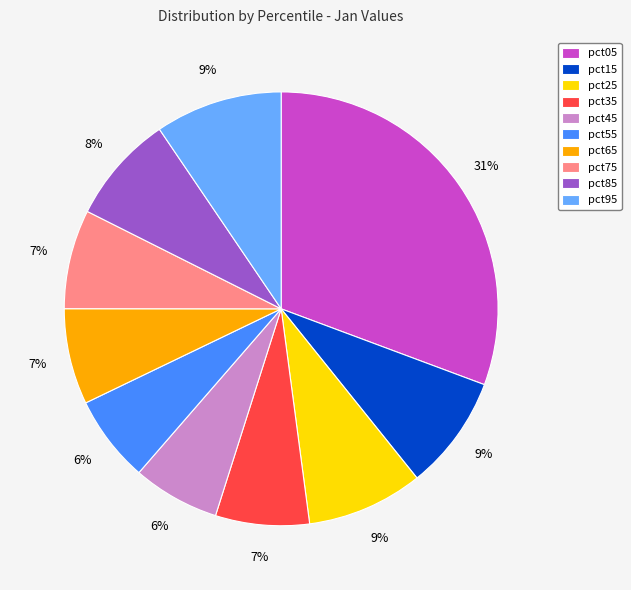

Do pct55 and pct85 together represent more than half of the pie?

No